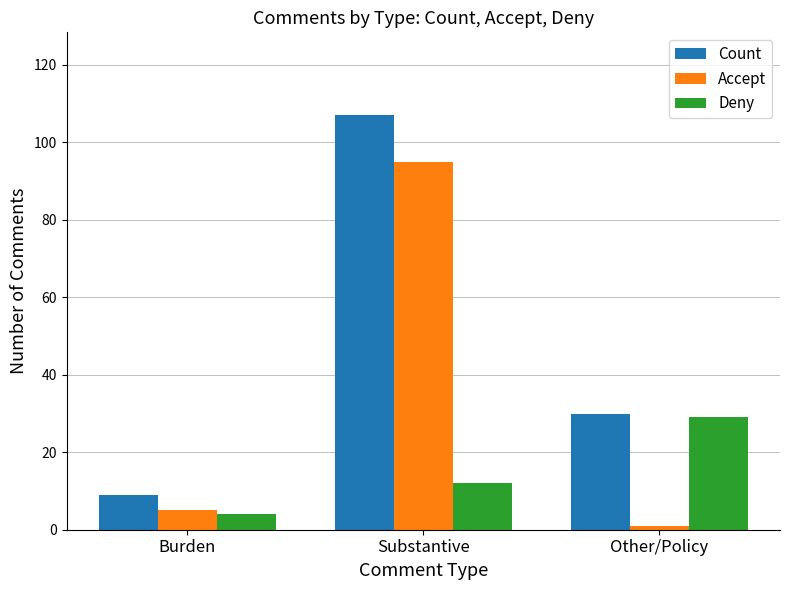

Is it true that Accept equals 41 at Substantive?

False